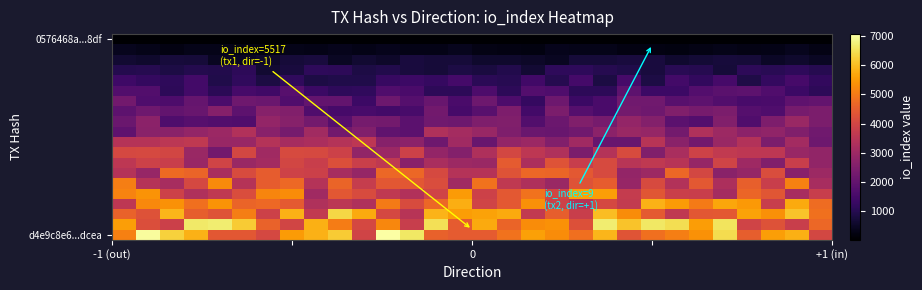

Which series has the largest total across all categories?

d4e9c8e6...dcea